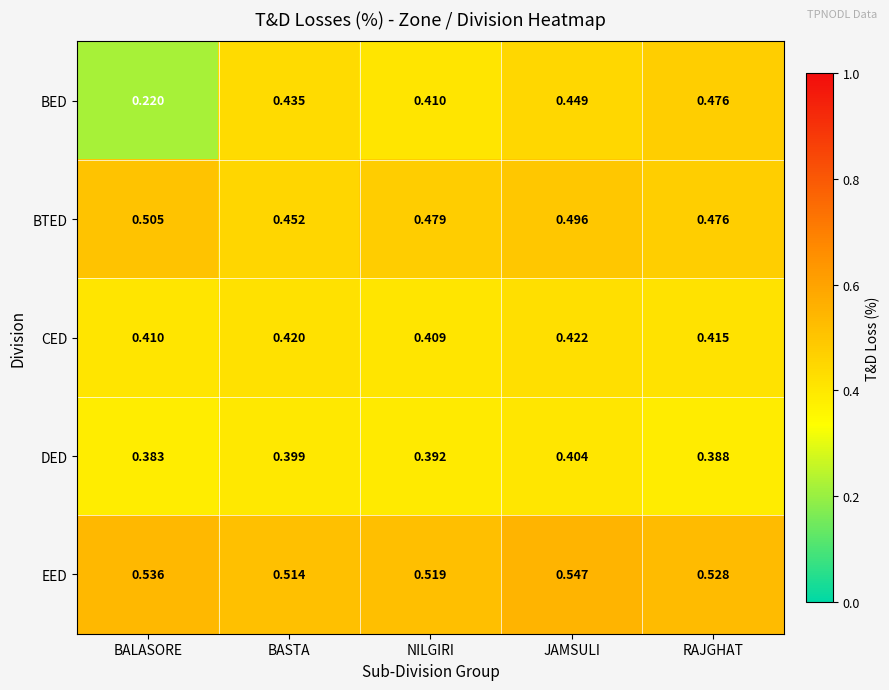

Which series has the largest total across all categories?

EED